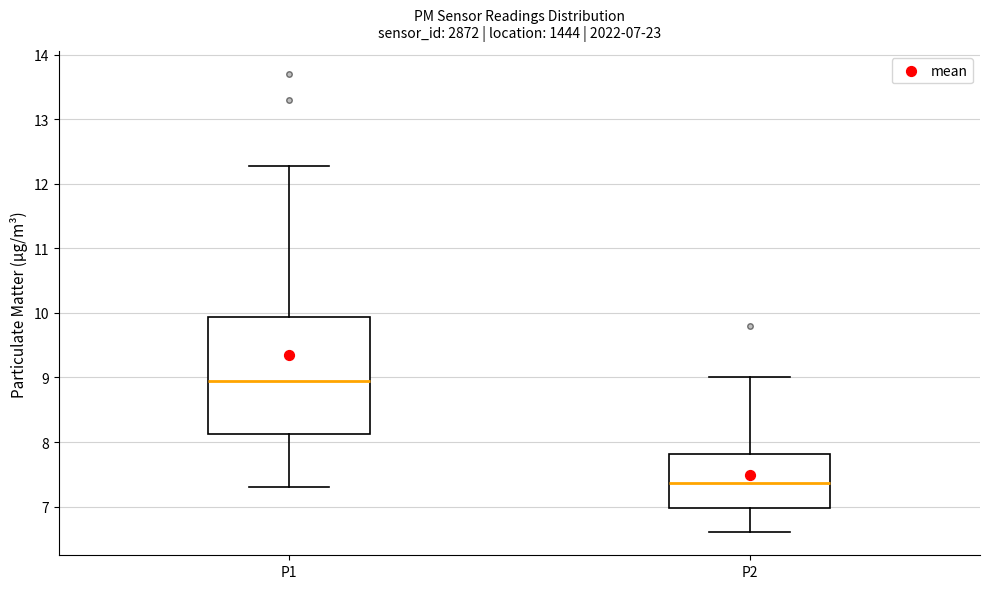

Which box is the tallest, from its lower edge to its upper edge?

P1